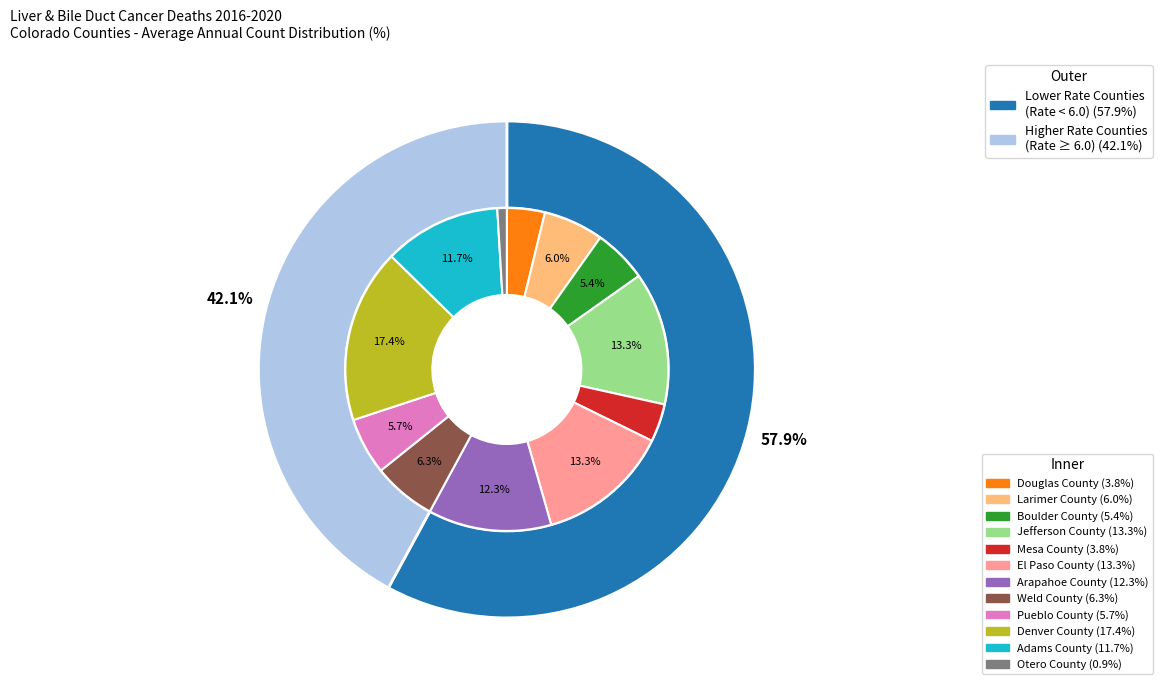

Which has a higher value, Denver County or El Paso County?

Denver County